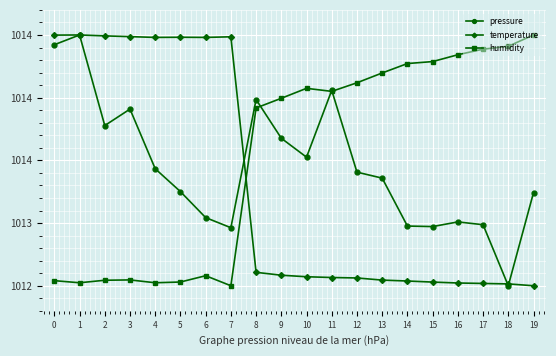

Is this an area chart (filled region under the line)?

No